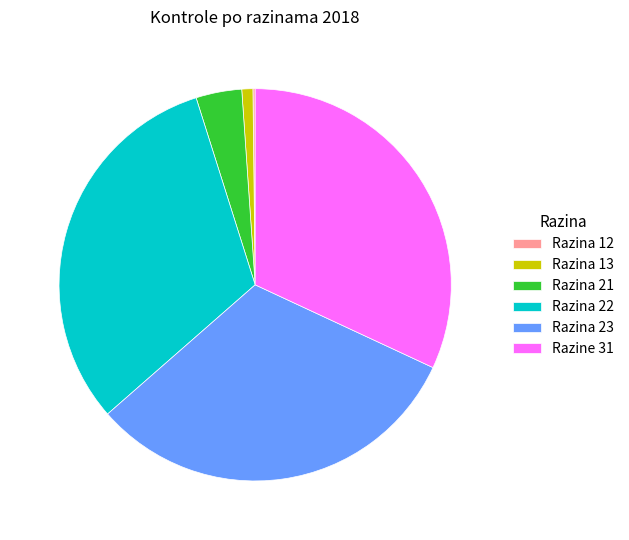

True or false: Razine 31 accounts for 20% of the total.

False